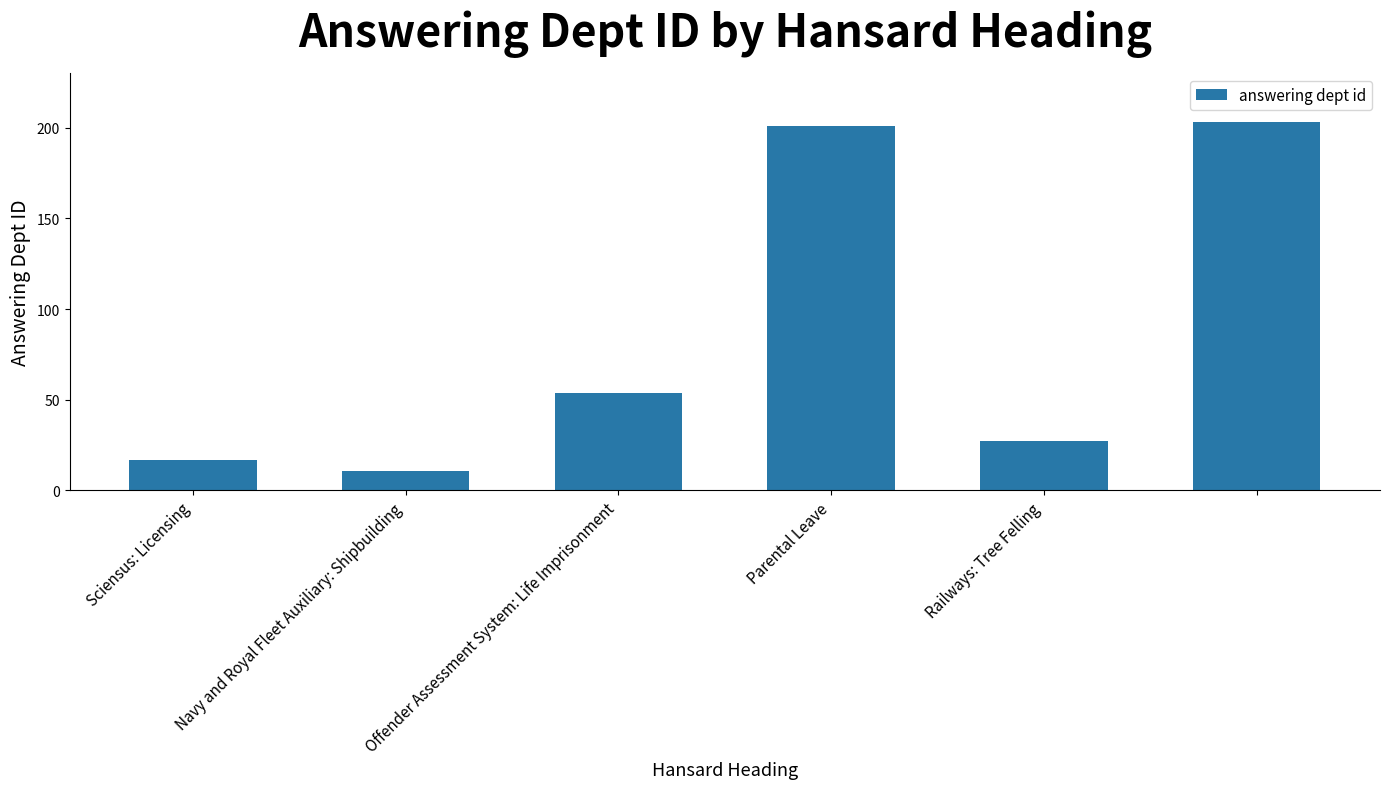

What is the value of the 5th bar from the left?

27